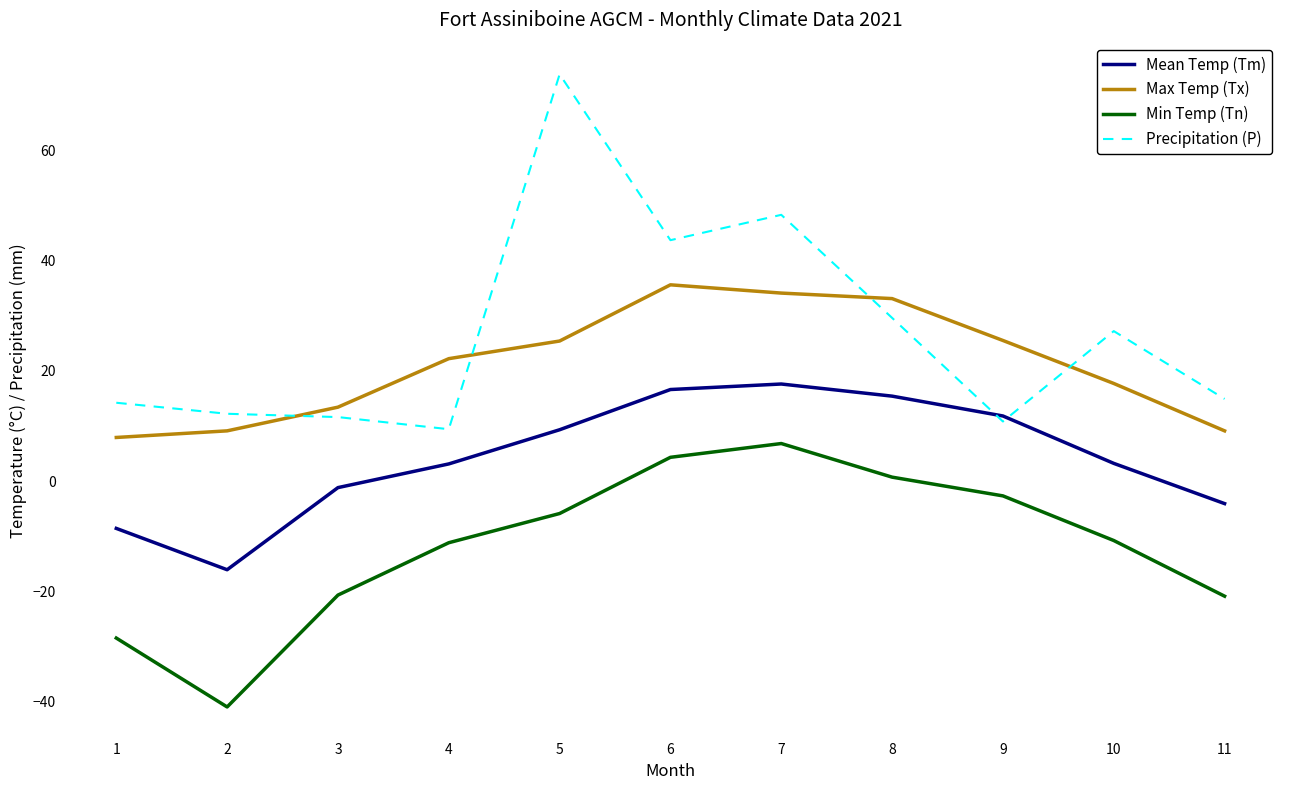

Which series has the largest total across all categories?

Precipitation (P)